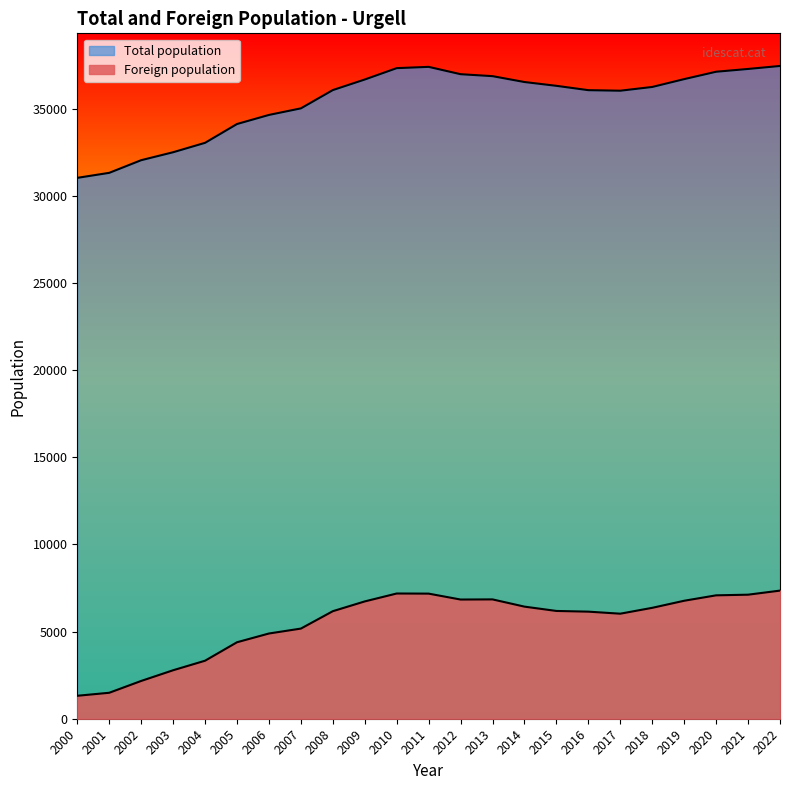

Rank the categories by Foreign population value from lowest to highest.

2000, 2001, 2002, 2003, 2004, 2005, 2006, 2007, 2017, 2016, 2008, 2015, 2018, 2014, 2009, 2019, 2012, 2013, 2020, 2021, 2011, 2010, 2022